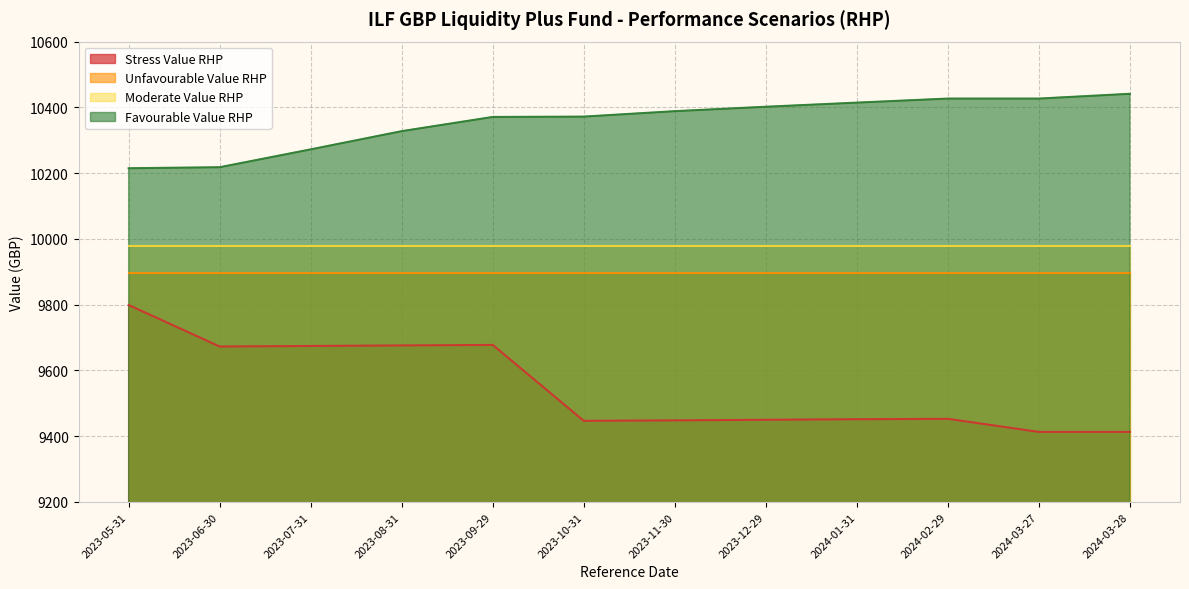

What value does the Favourable Value RHP series have at 2023-09-29?

10370.9